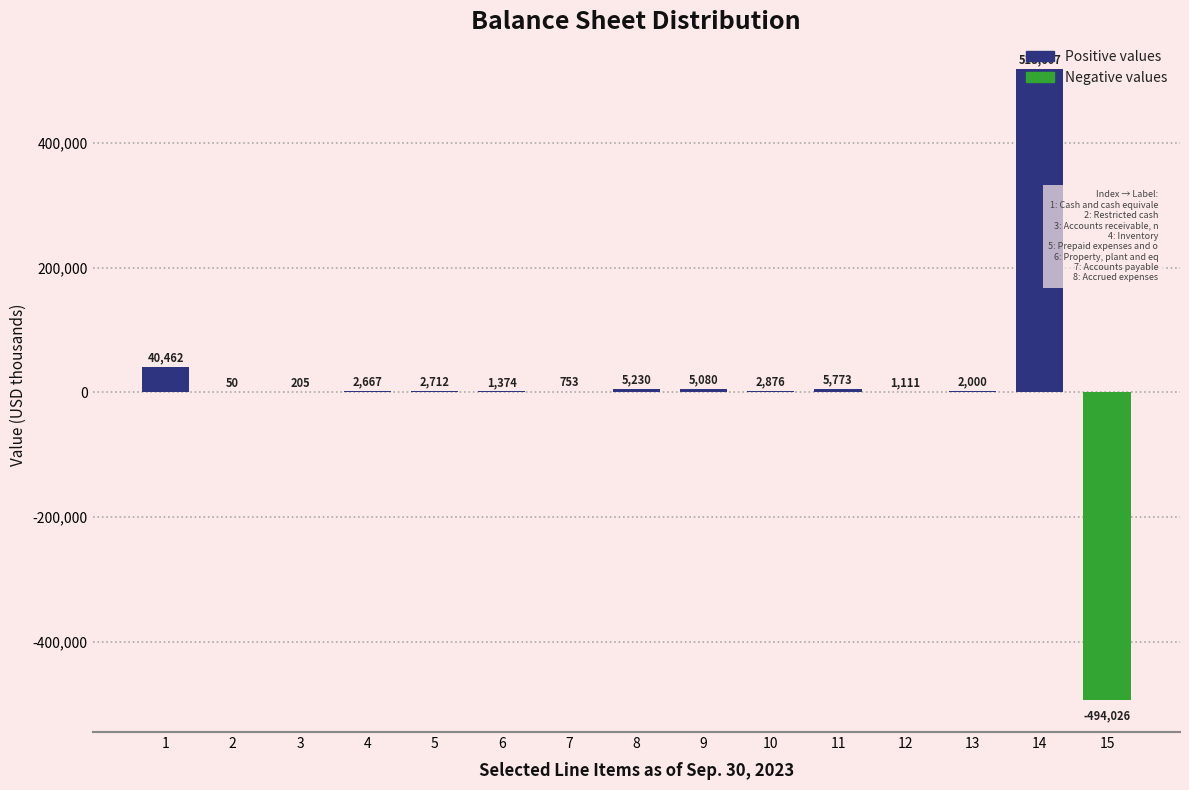

What is the sum of all values?

94874